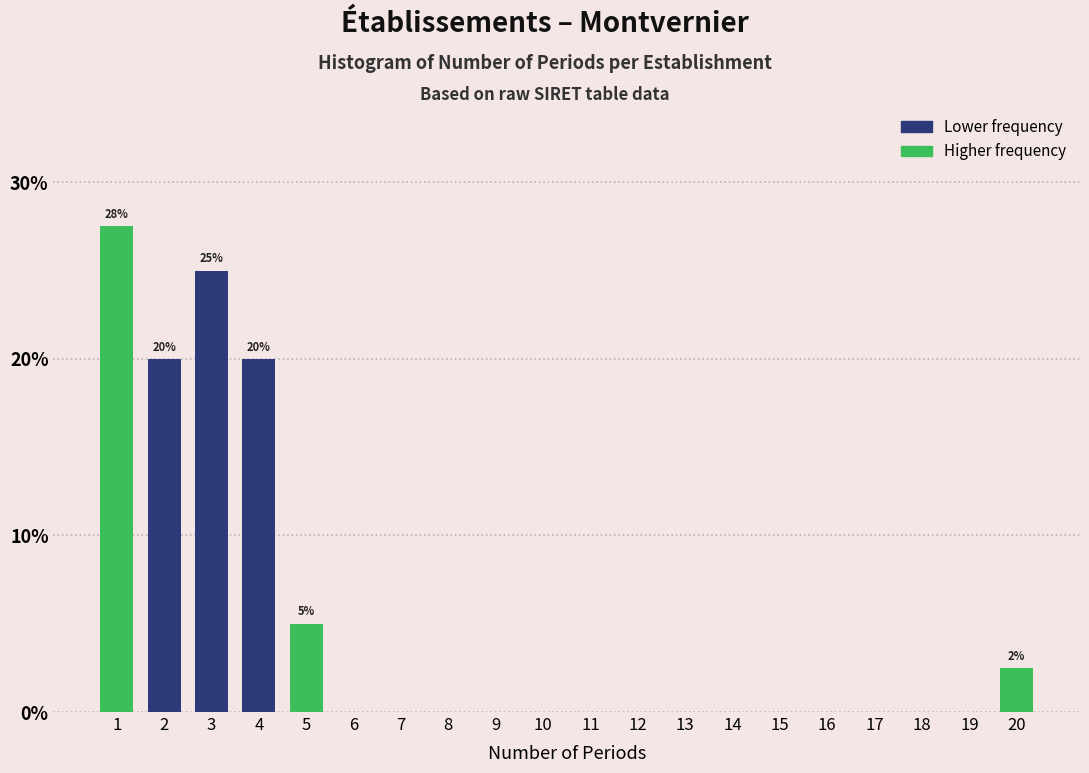

Reading left to right, list all the values displayed in this chart.

1=27.5	2=20.0	3=25.0	4=20.0	5=5.0	6=0.0	7=0.0	8=0.0	9=0.0	10=0.0	11=0.0	12=0.0	13=0.0	14=0.0	15=0.0	16=0.0	17=0.0	18=0.0	19=0.0	20=2.5